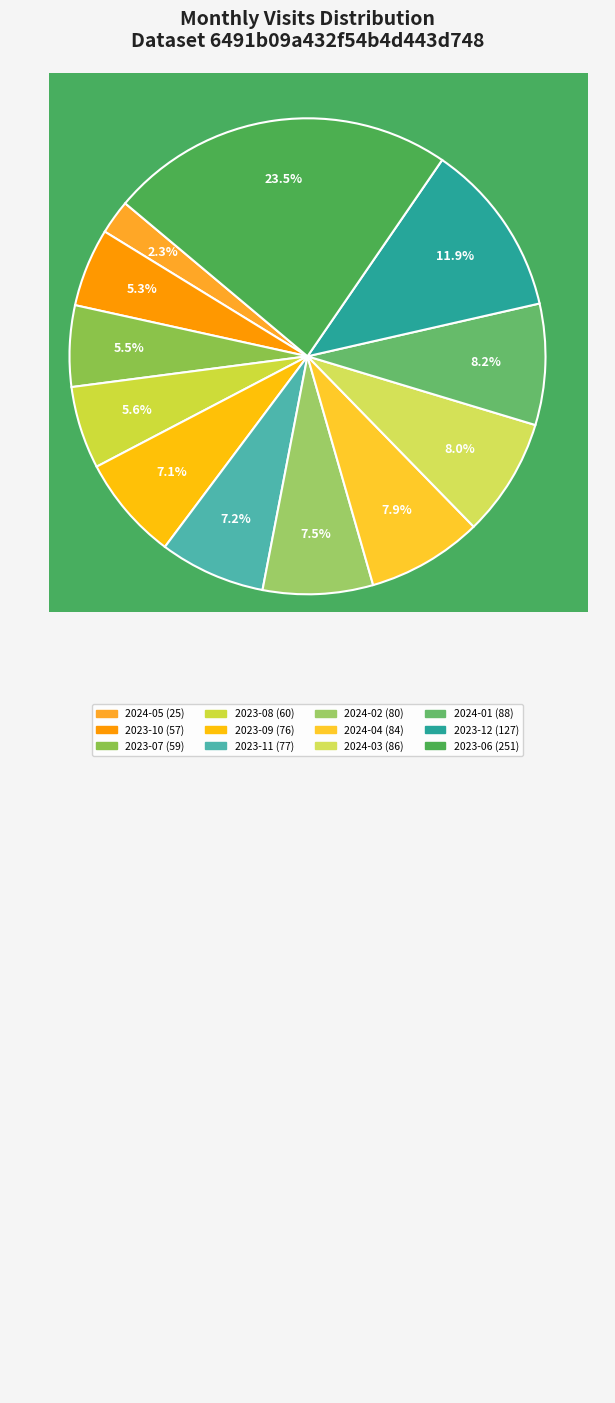

To the nearest percent, what is the average slice percentage?

8%